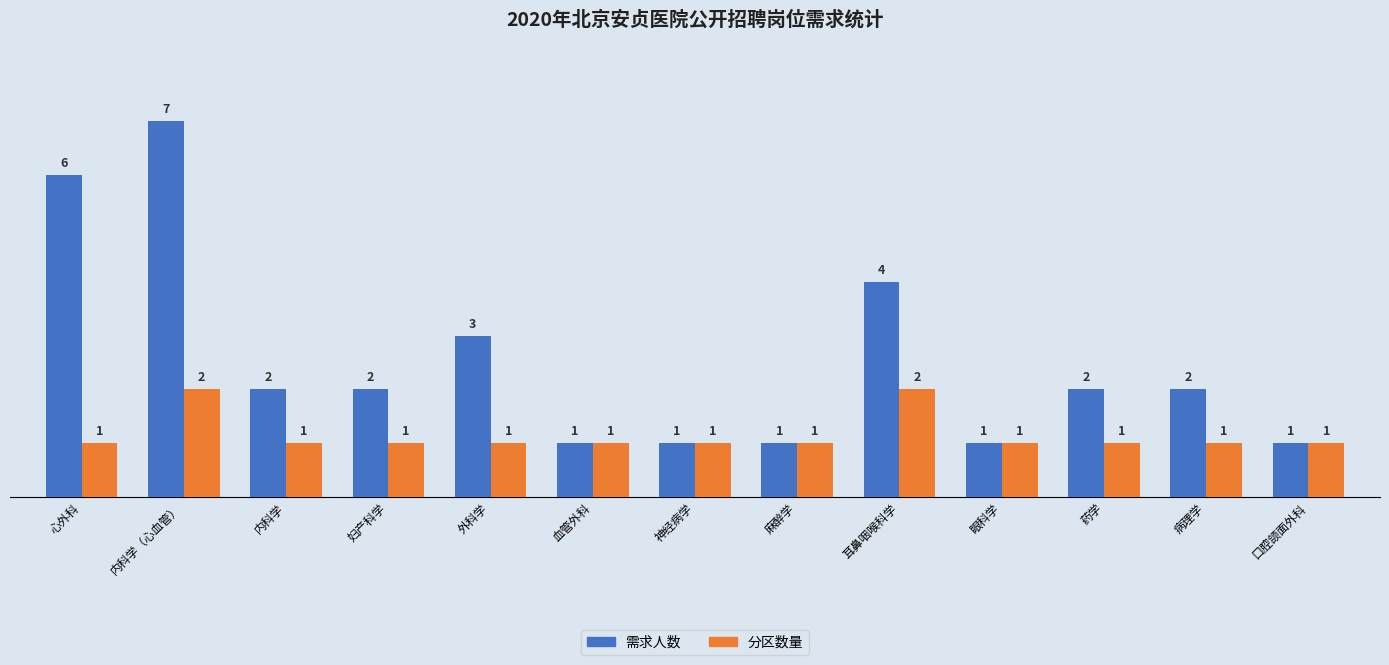

How many groups of bars are there?

13